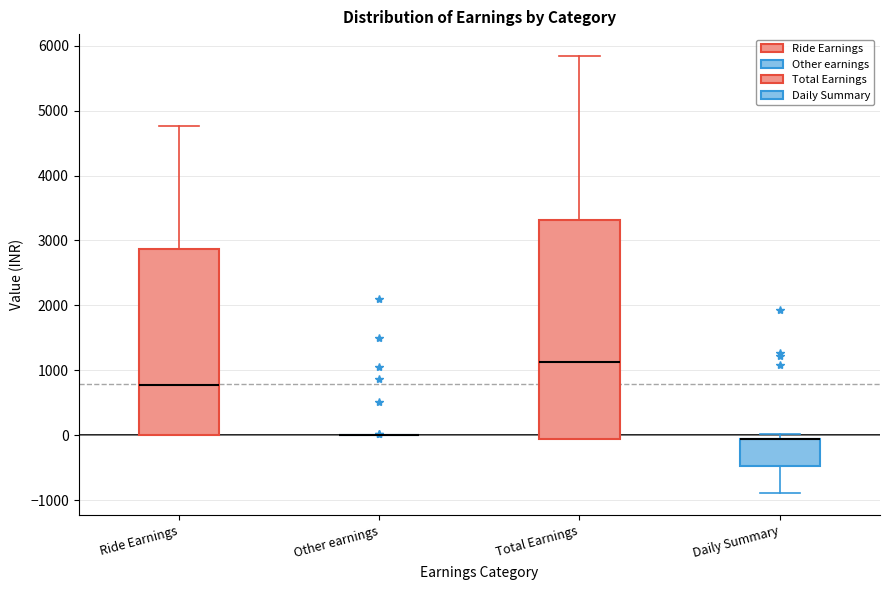

Reading left to right, transcribe this box plot: for each box, give where its median line is, the range the box spans, and where its two whiskers end, as read against the y-axis. The values are not printed on the chart, so give them approximately, as read against the axis.

Ride Earnings: median 800, box 0 to 2900, whiskers 0 to 4800
Other earnings: box collapsed to a line at 0, whiskers 0 to 0
Total Earnings: median 1100, box -100 to 3300, whiskers -100 to 5800
Daily Summary: median -100 (drawn on the box's upper edge), box -500 to -100, whiskers -900 to 0